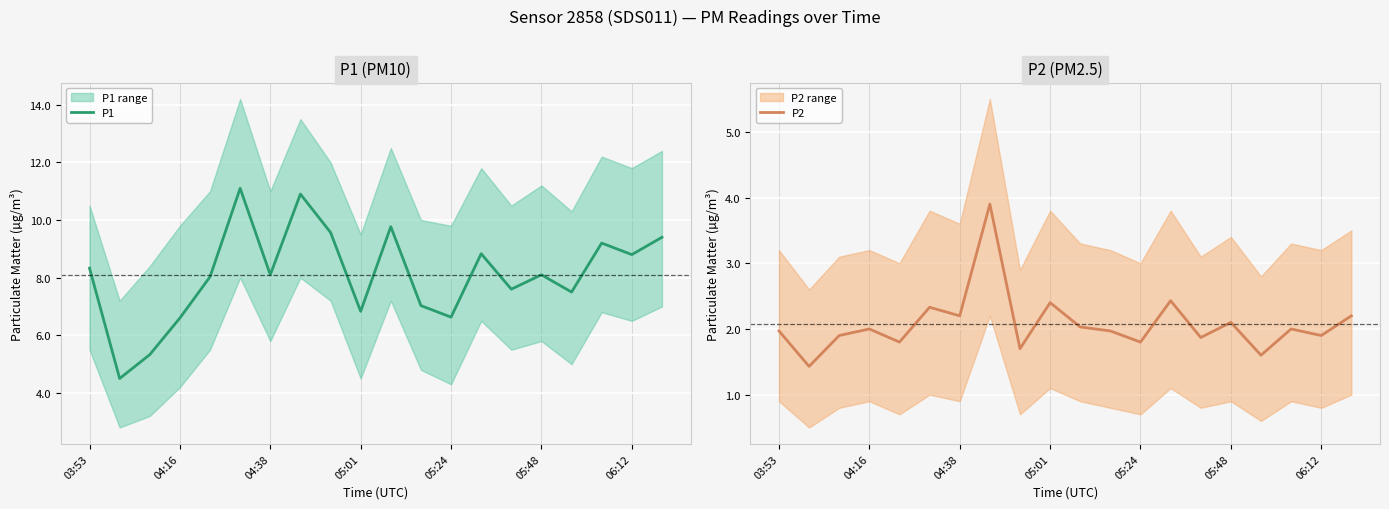

What is the sum of the P1 values at 14 and 03:53?

15.9